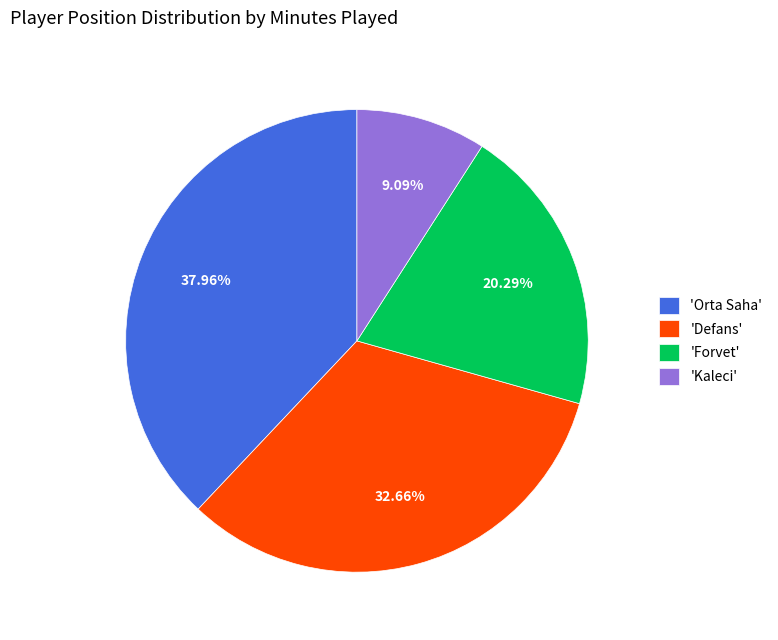

Between 'Orta Saha' and 'Forvet', which is larger?

'Orta Saha'